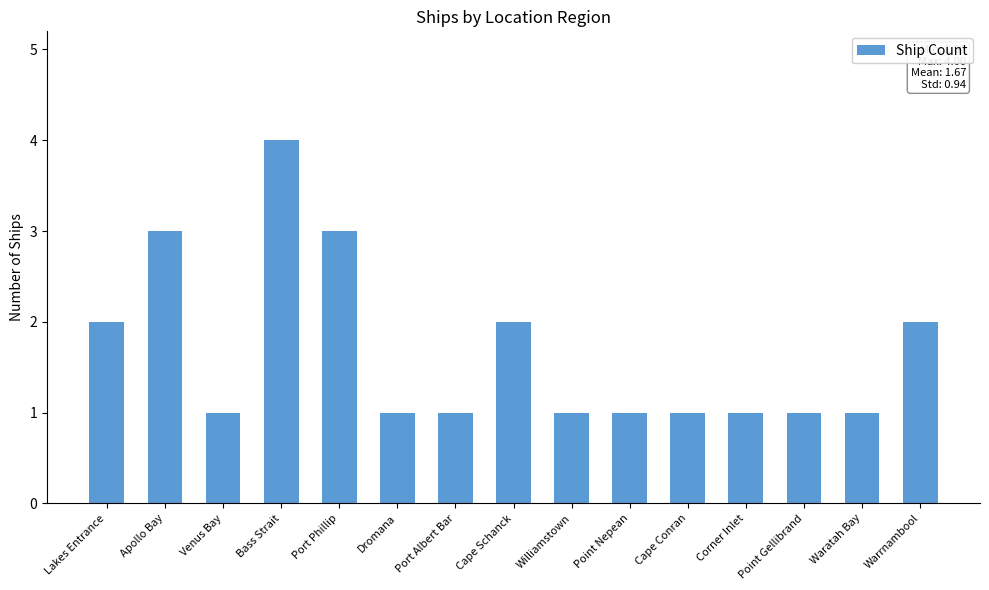

Approximately how many times larger is the value at Venus Bay compared to Port Phillip?

0.3